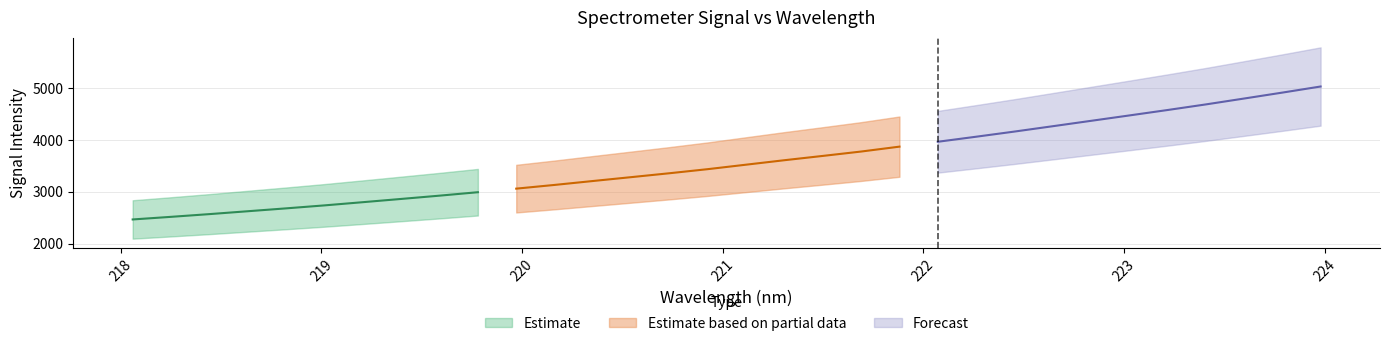

What is the approximate value at 220.5444?

3284.1